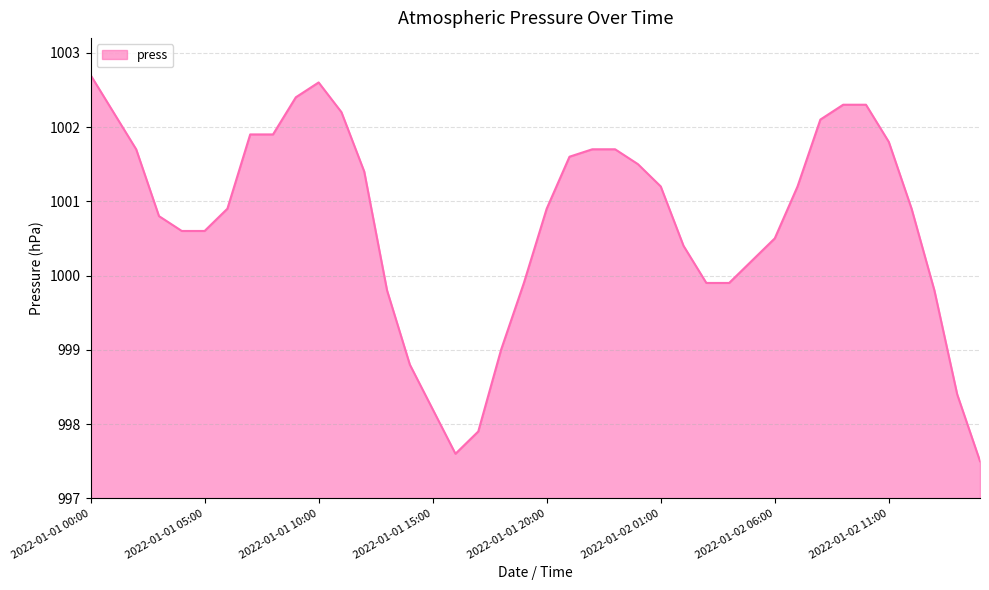

What is the greatest value displayed?

1002.7